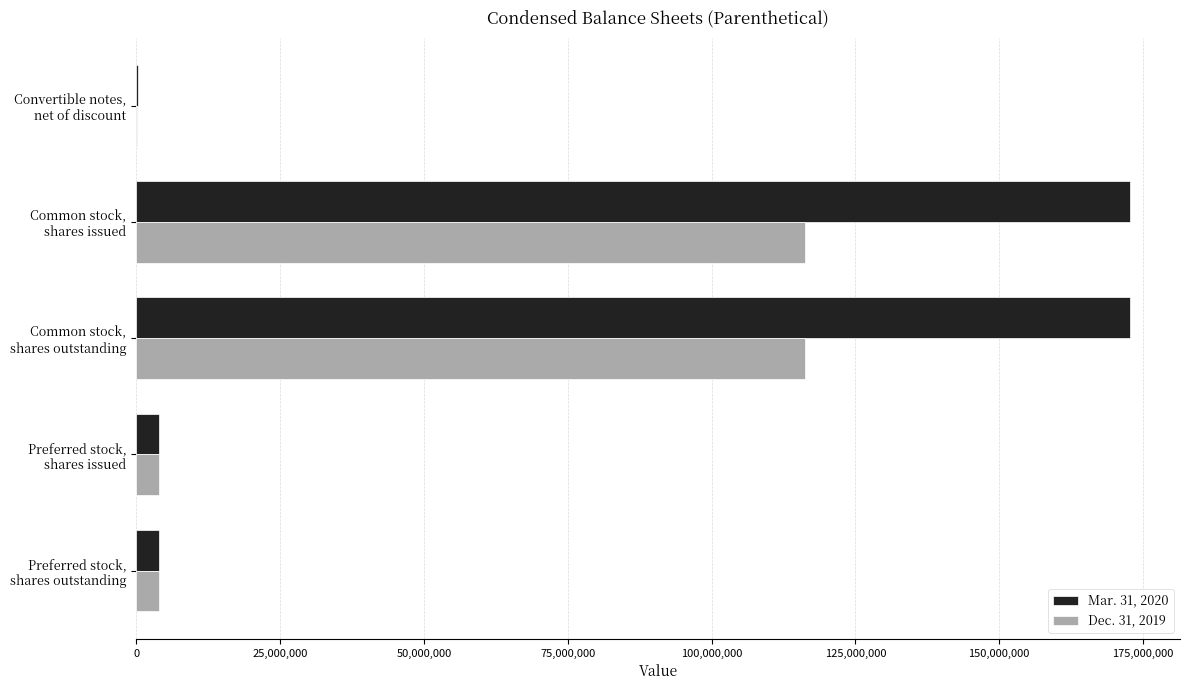

What is the maximum value shown in the chart?

172780003